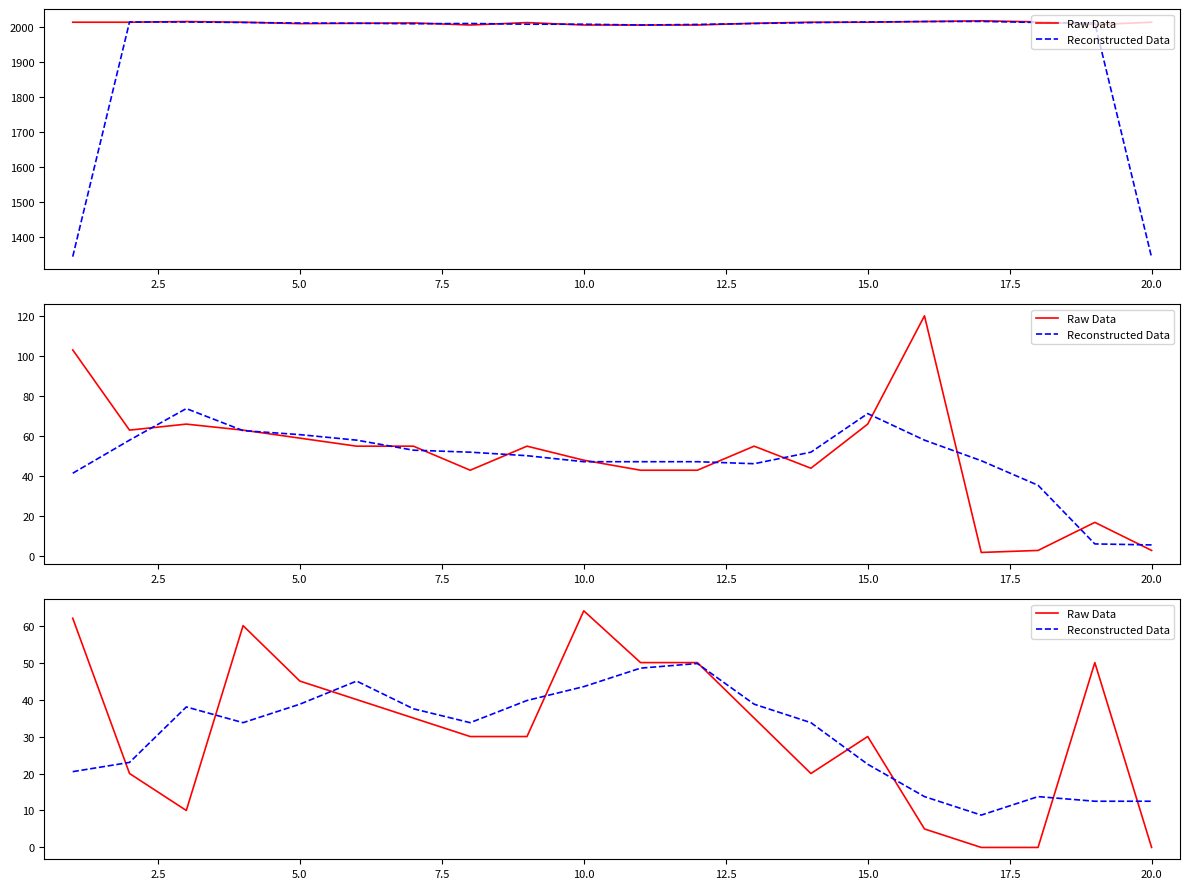

What is the difference between the second highest and minimum values in the Raw Data series?

62.0